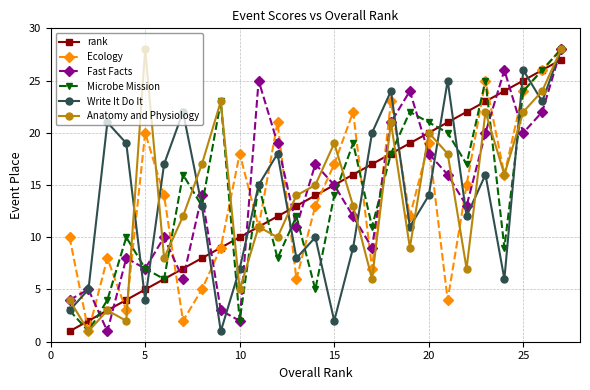

Reading left to right, extract all data points from this chart.

rank: 1	2	3	4	5	6	7	8	9	10	11	12	13	14	15	16	17	18	19	20	21	22	23	24	25	26	27
Ecology: 10	1	8	3	20	14	2	5	9	18	11	21	6	13	17	22	7	23	12	19	4	15	25	16	24	26	28
Fast Facts: 4	5	1	8	7	10	6	14	3	2	25	19	11	17	15	12	9	21	24	18	16	13	20	26	20	22	28
Microbe Mission: 3	1	4	10	7	6	16	13	23	2	15	8	12	5	14	19	11	18	22	21	20	17	25	9	24	26	28
Write It Do It: 3	5	21	19	4	17	22	13	1	7	15	18	8	10	2	9	20	24	11	14	25	12	16	6	26	23	28
Anatomy and Physiology: 4	1	3	2	28	8	12	17	23	5	11	10	14	15	19	13	6	21	9	20	18	7	22	16	22	24	28